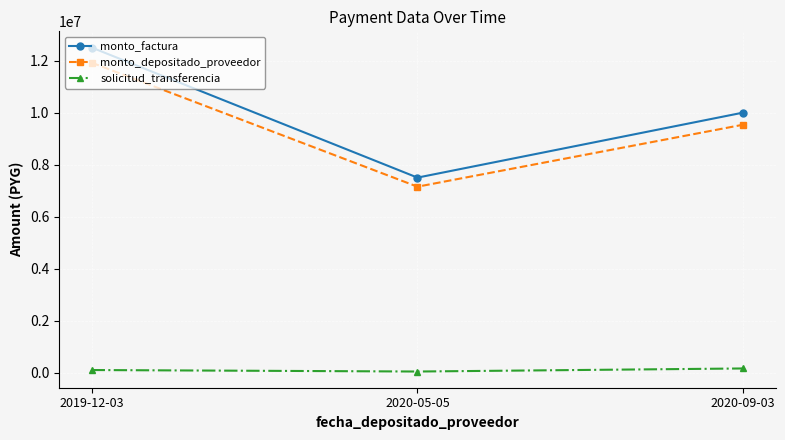

Rank the categories by monto_depositado_proveedor value from lowest to highest.

2020-05-05, 2020-09-03, 2019-12-03